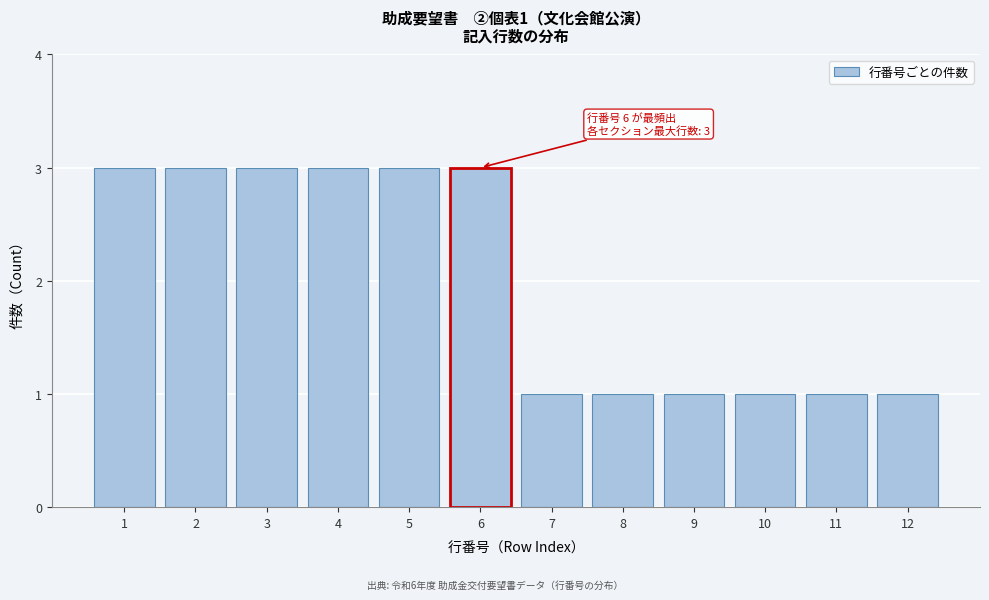

Reading left to right, transcribe all the data shown in this chart.

1=3	2=3	3=3	4=3	5=3	6=3	7=1	8=1	9=1	10=1	11=1	12=1